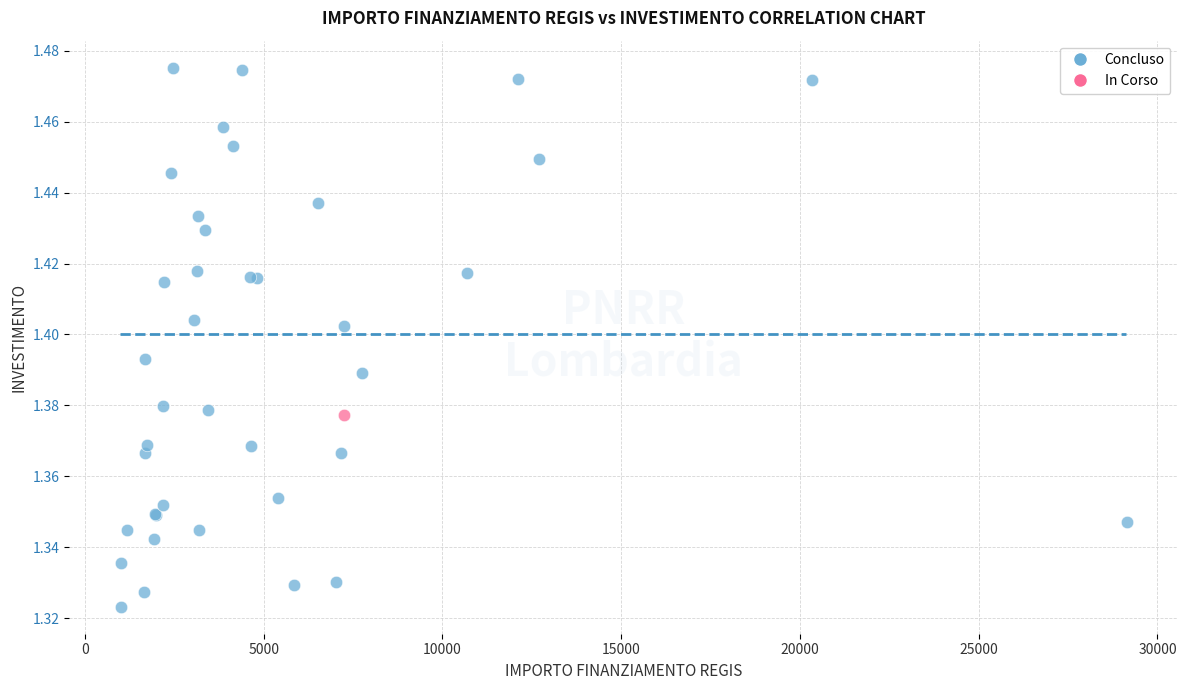

What are all the series names shown in the legend?

Concluso, In Corso